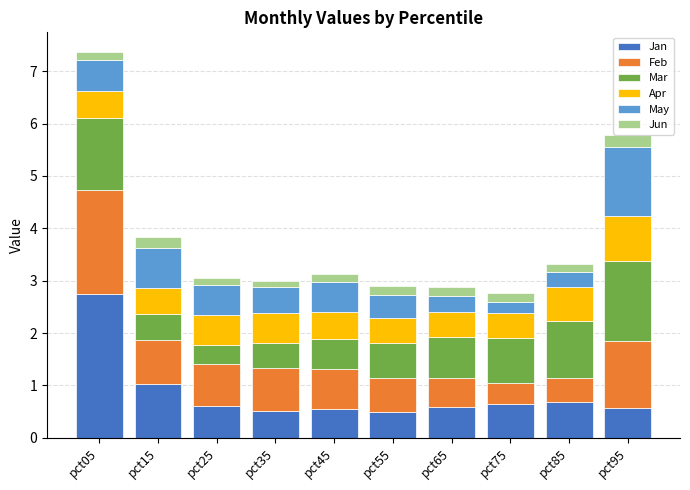

What is the sum of all Jan values?

8.4